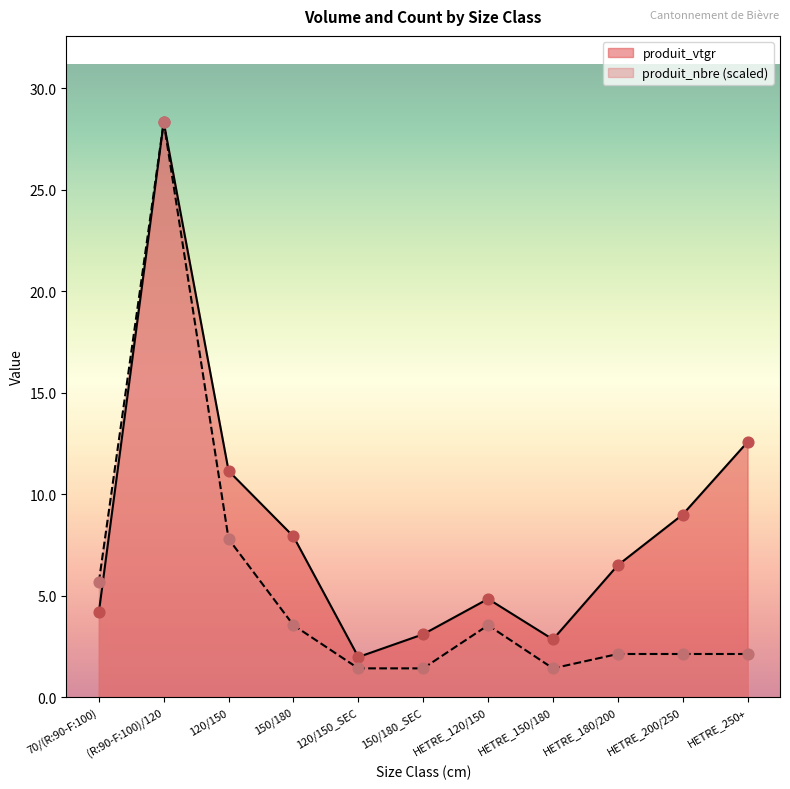

Which series has the largest Y range (max minus min)?

produit_nbre